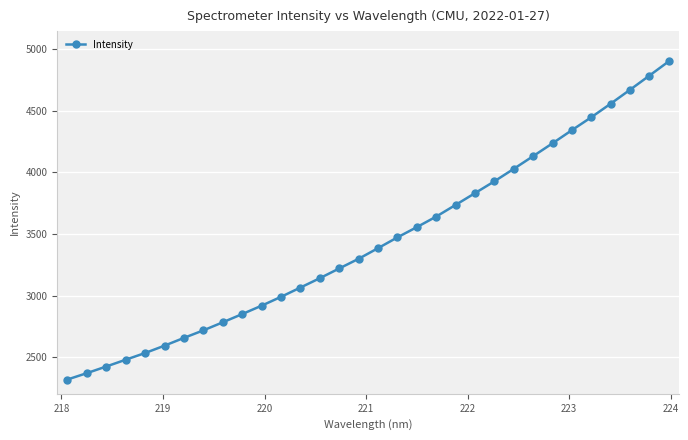

What is the greatest value displayed?

4902.3